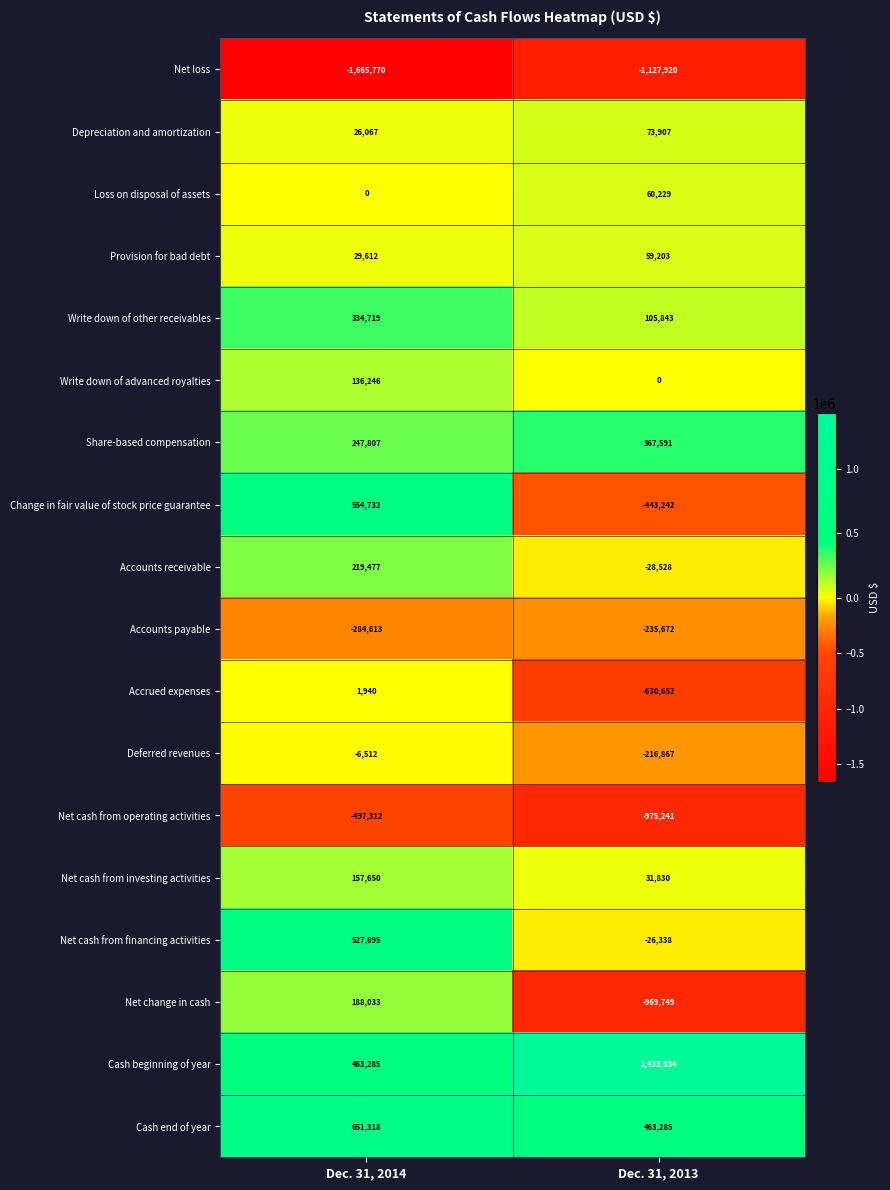

What is the total value across all series at Dec. 31, 2014?

1084374